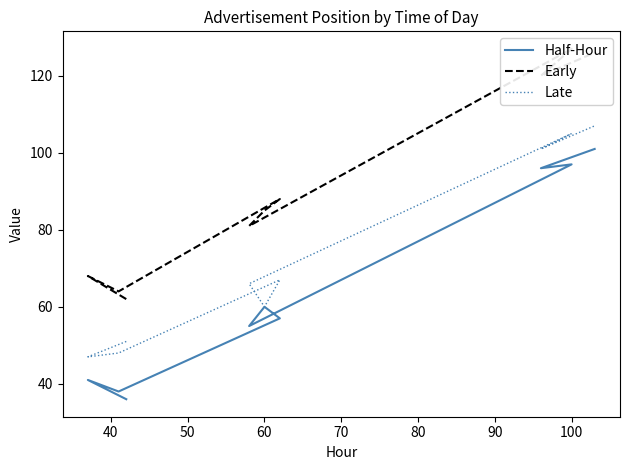

Does the chart have visible grid lines?

No